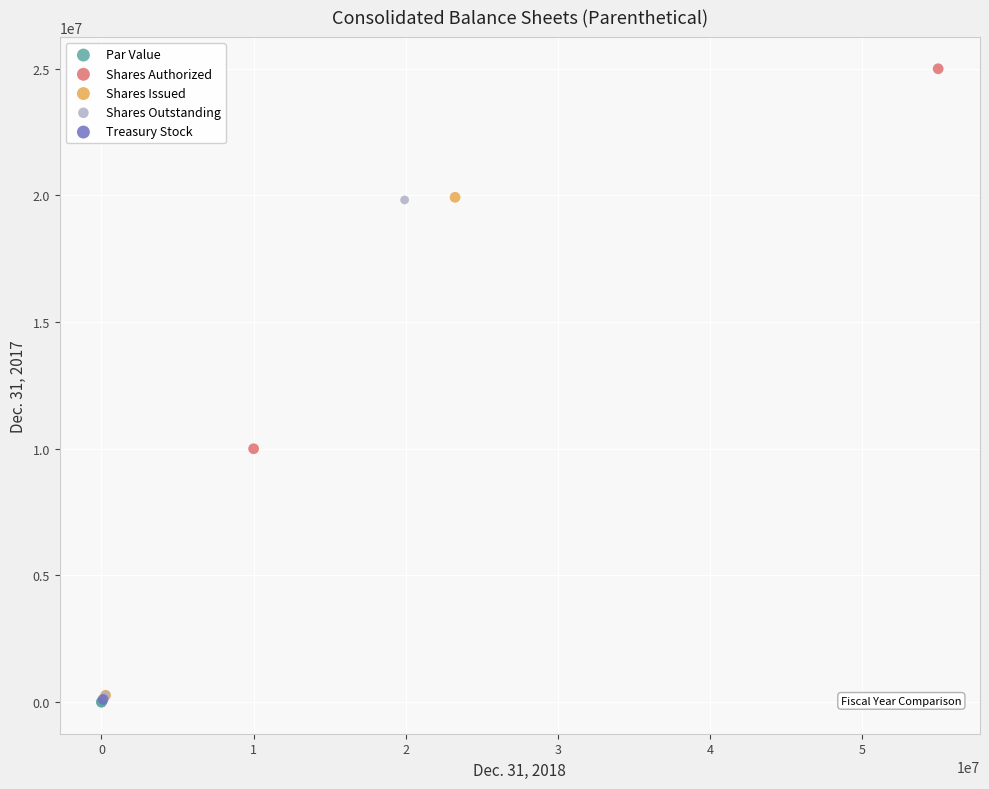

Which series contains the highest Y value?

Shares Authorized